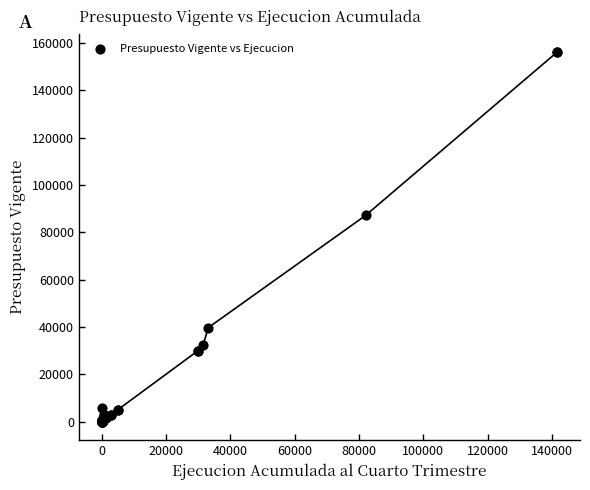

What Y value in the scatter plot is closest to 78065?

87094